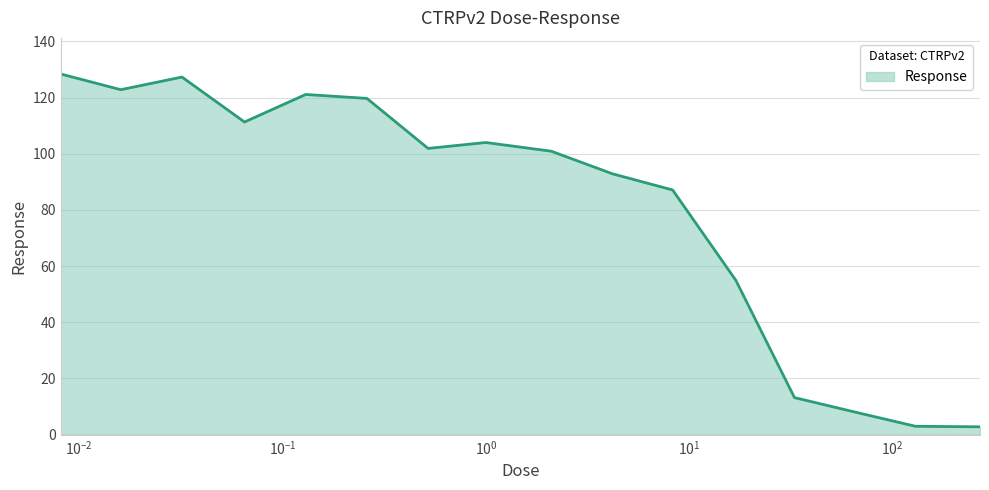

What is the difference between the maximum and minimum values?

125.6